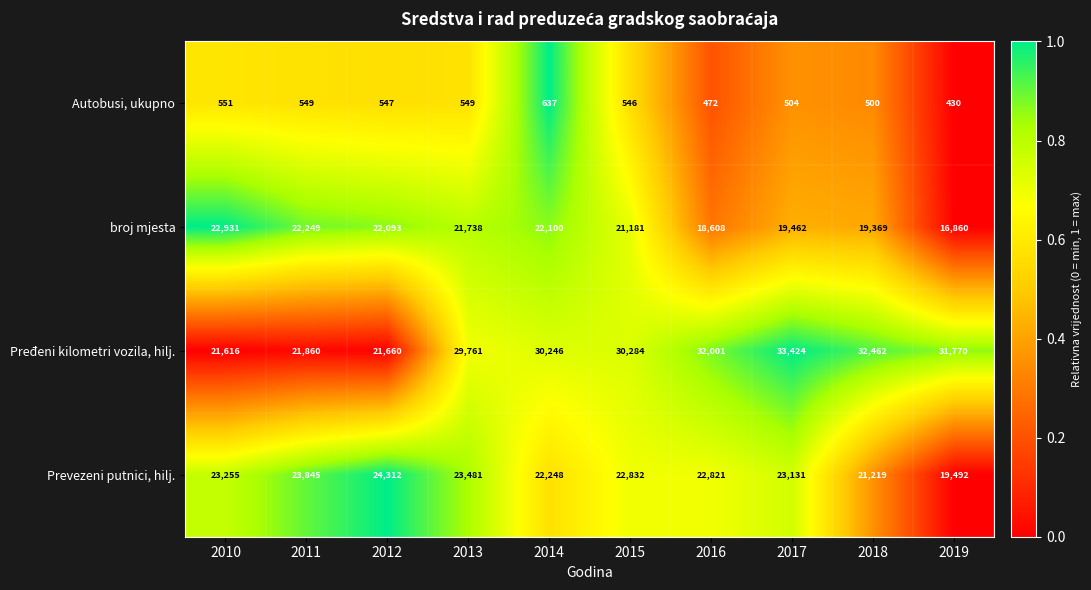

What is the average value of the broj mjesta series?

20659